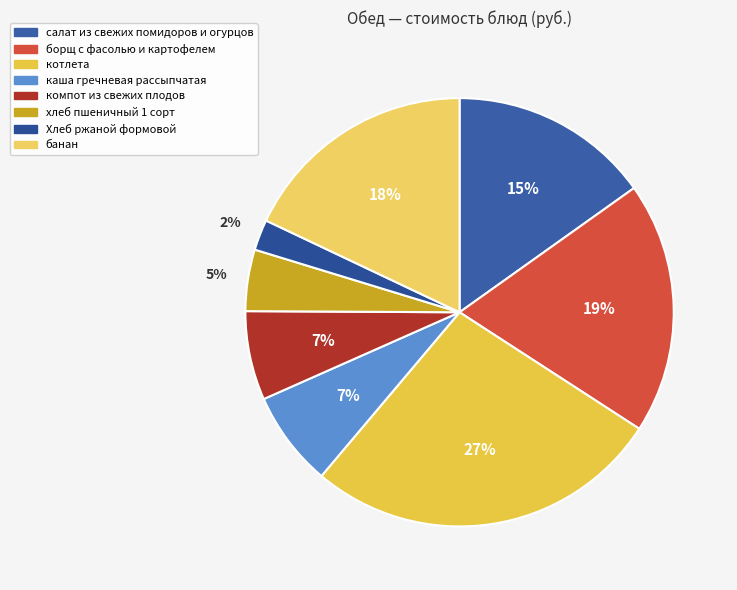

To the nearest percent, what is the difference between the салат из свежих помидоров и огурцов and котлета slice percentages?

12%